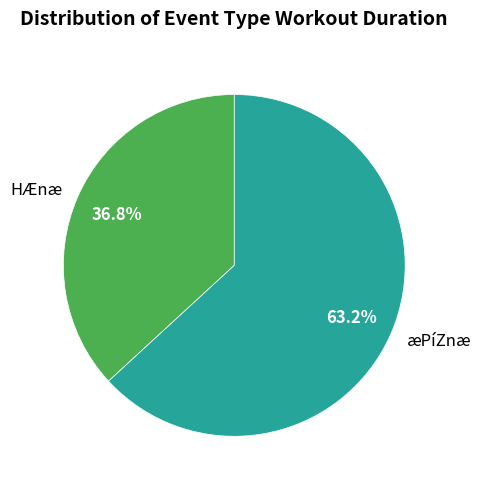

Count the number of slices in the pie.

2